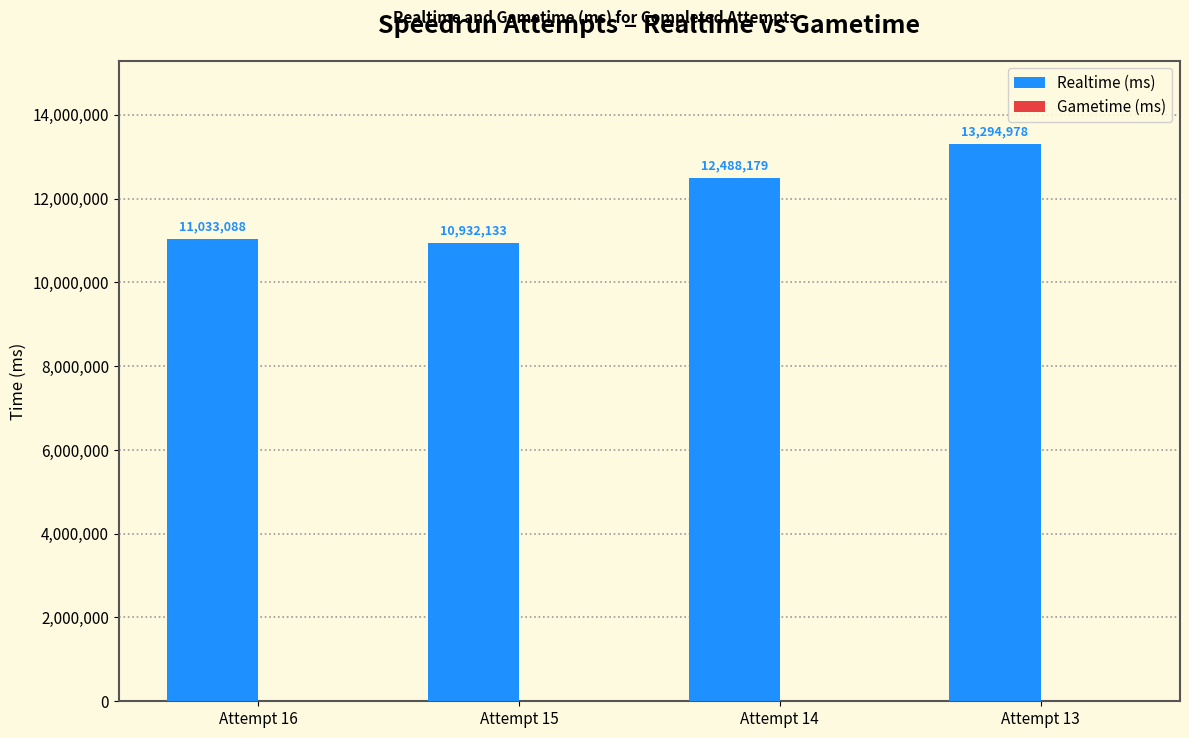

What is the greatest value displayed?

13294978